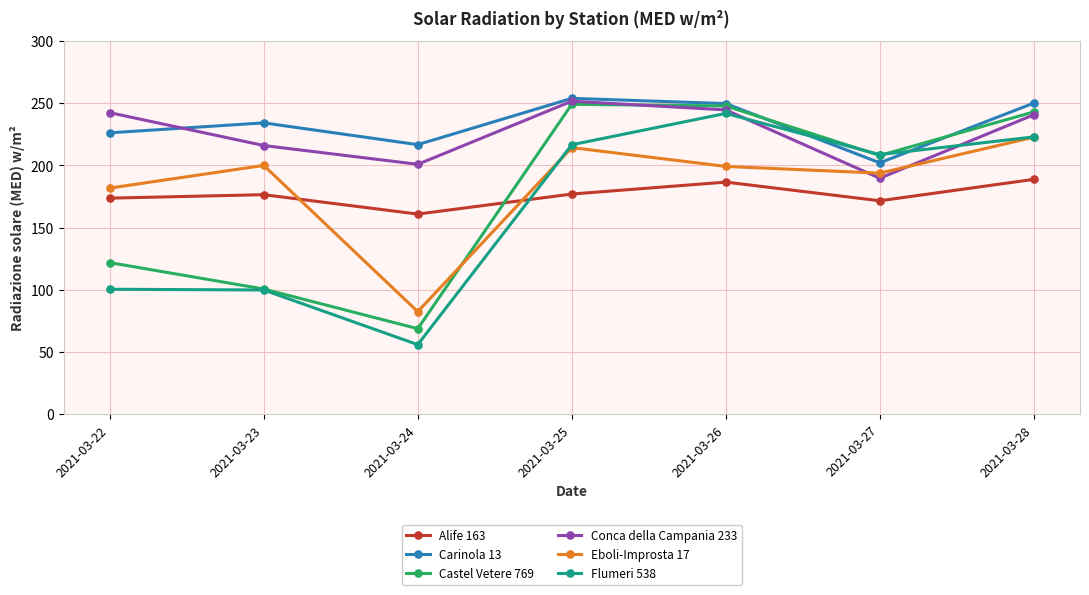

Which series has the largest total across all categories?

Carinola 13